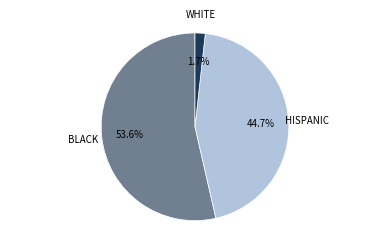

How many segments does this pie chart have?

3